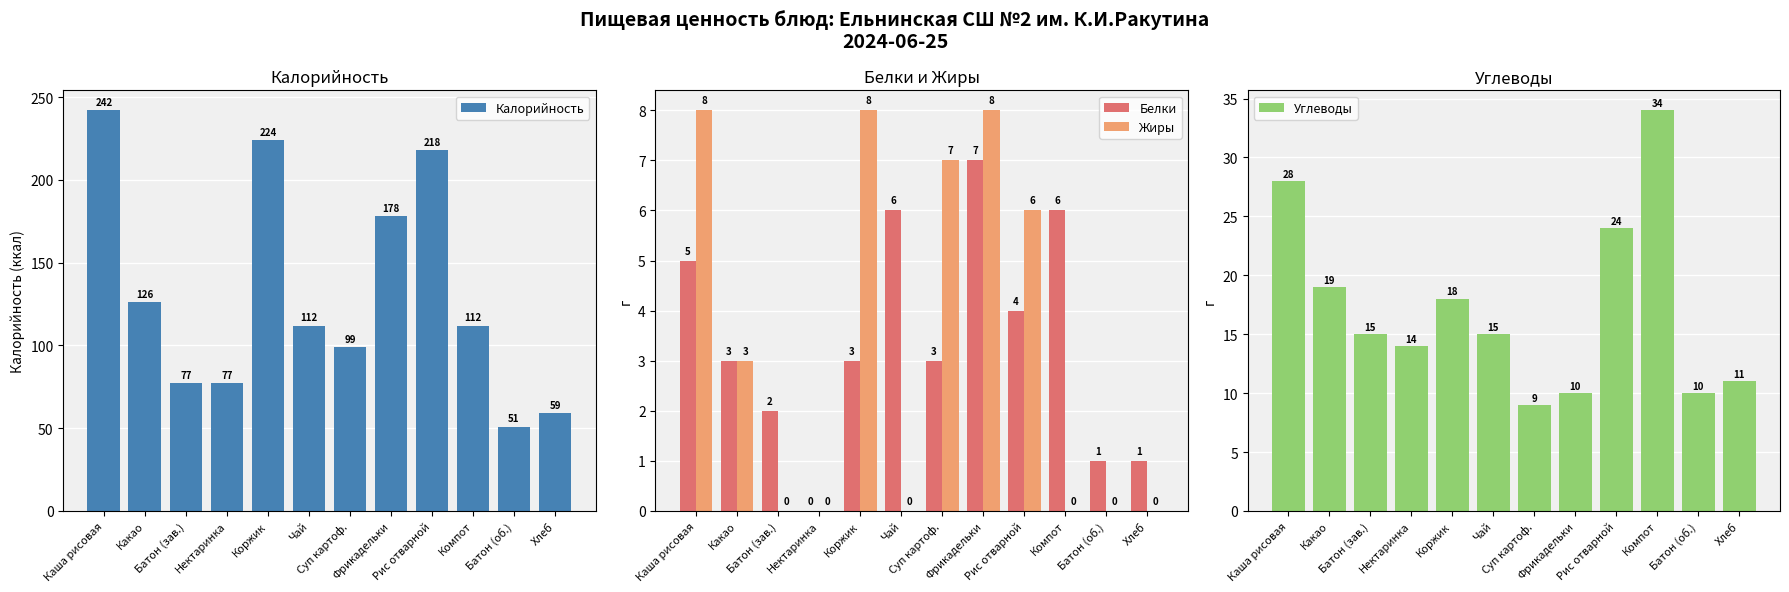

Reading left to right, transcribe all the data shown in this chart.

Калорийность: 242	126	77	77	224	112	99	178	218	112	51	59
Белки: 5	3	2	0	3	6	3	7	4	6	1	1
Жиры: 8	3	0	0	8	0	7	8	6	0	0	0
Углеводы: 28	19	15	14	18	15	9	10	24	34	10	11